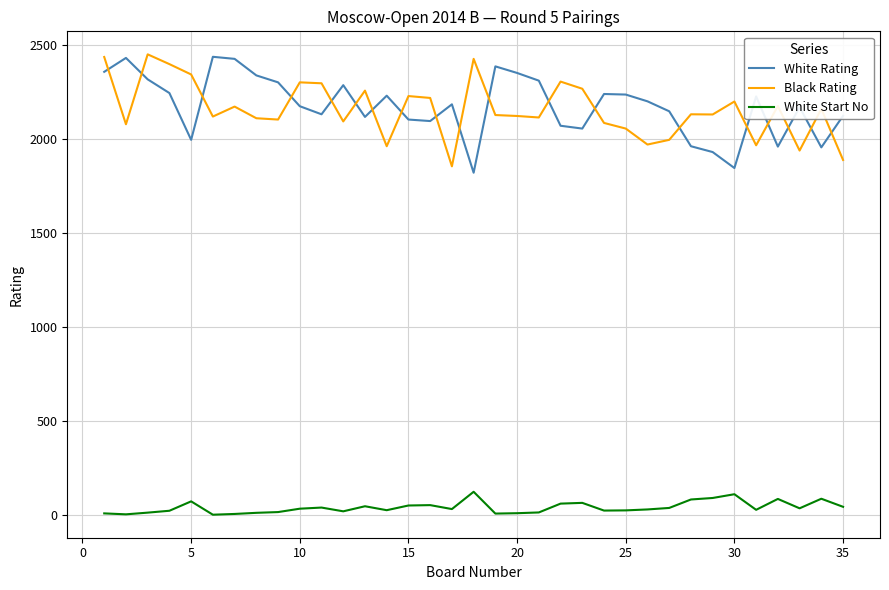

What is the minimum value for White Rating?

1822